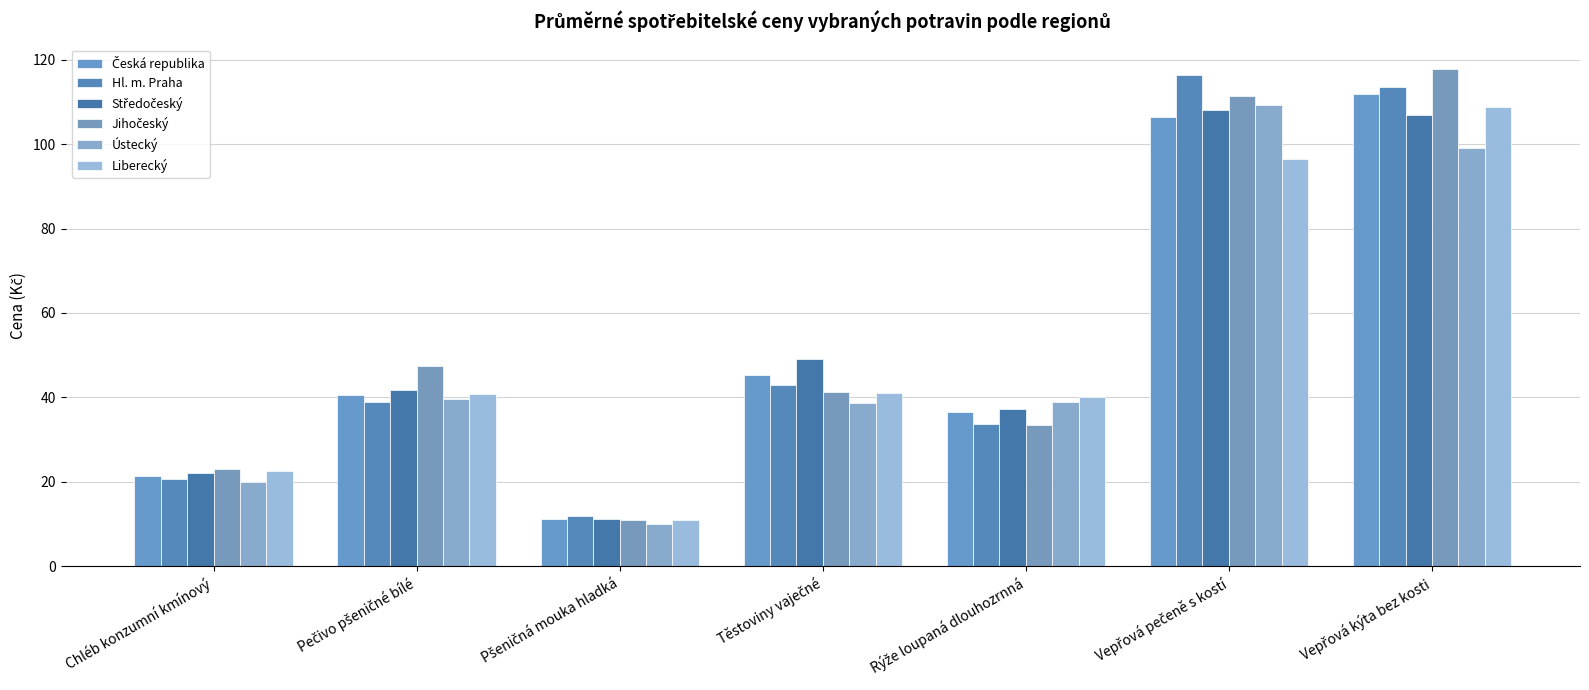

How many bars are there in each group?

6